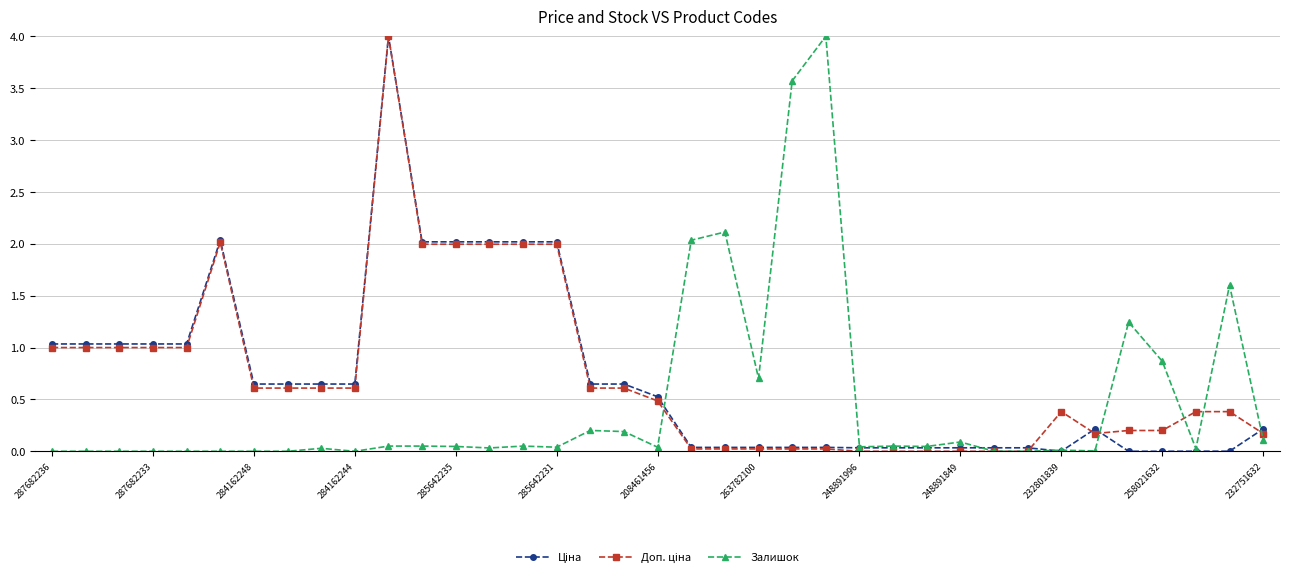

True or false: Залишок has more than 1 points higher than both neighbors.

True